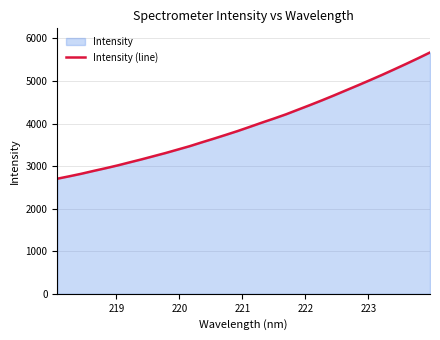

What is the sum of all values?

127497.1